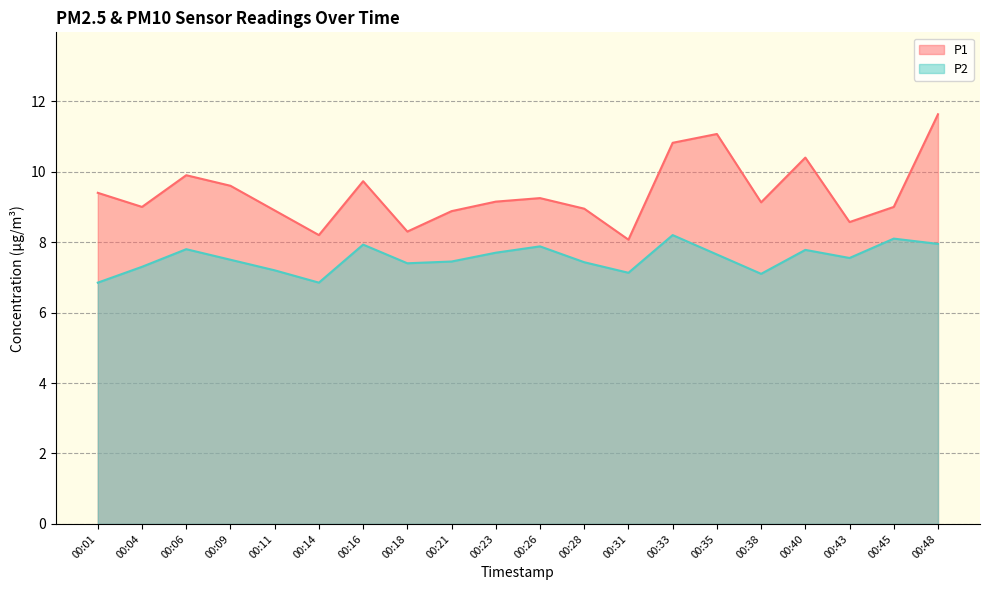

What is the minimum value shown in the chart?

6.8